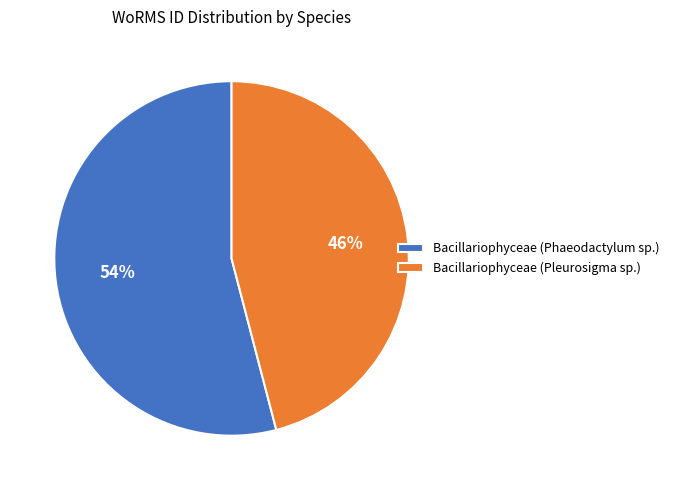

How many slices are in this pie chart?

2